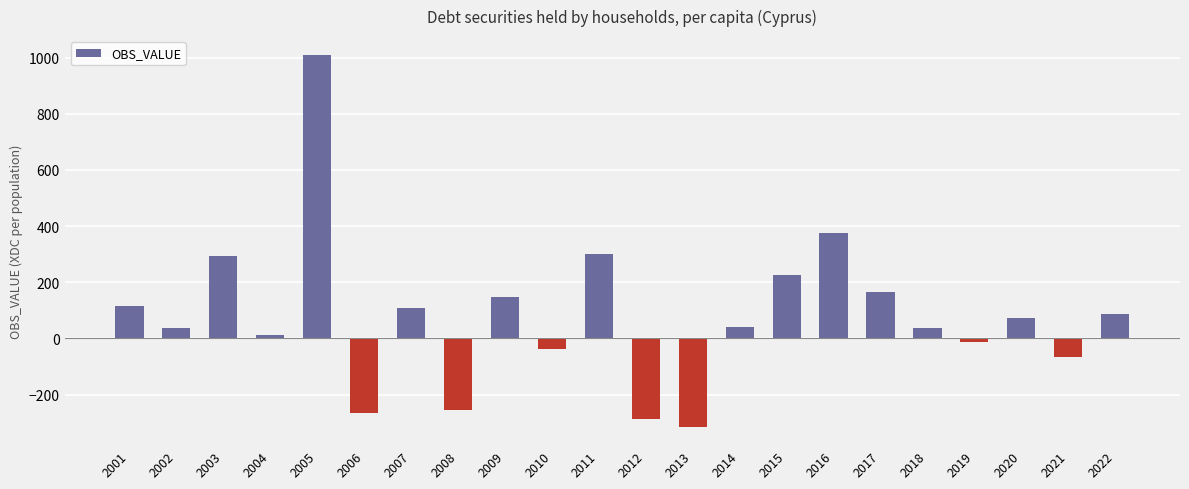

Which category has the highest value across all series?

2005